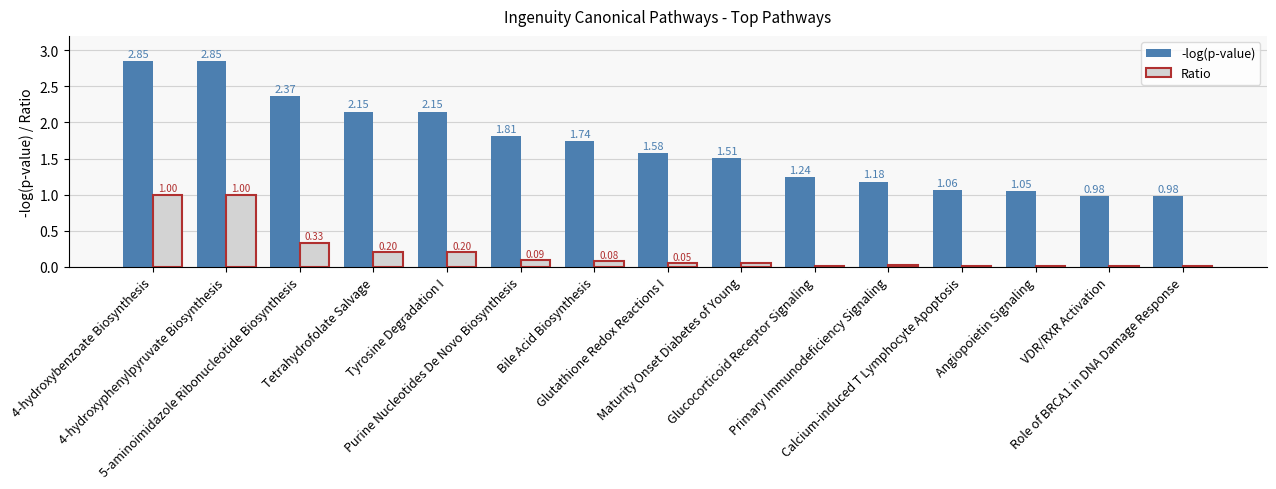

Which series has the largest total across all categories?

-log(p-value)